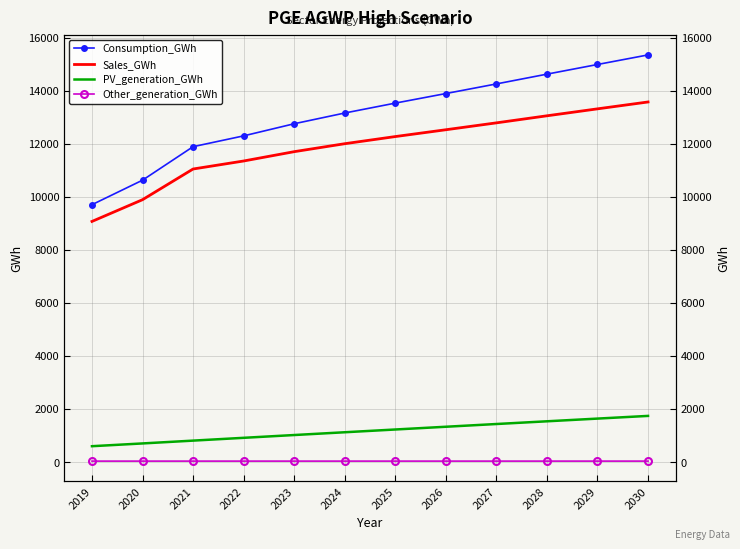

Which category has the highest value in the Sales_GWh series?

2030